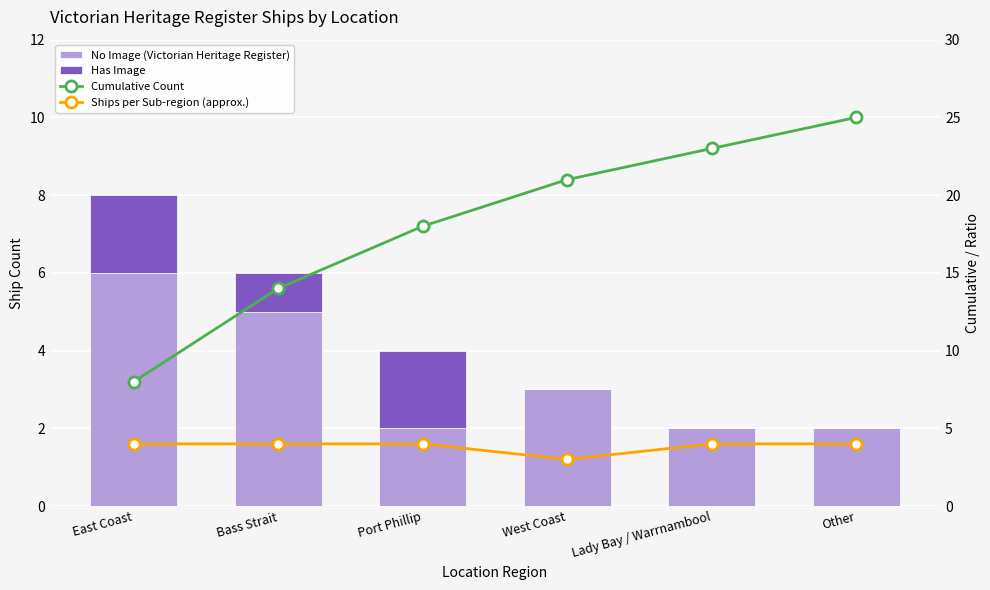

Which category has the highest value across all series?

Other